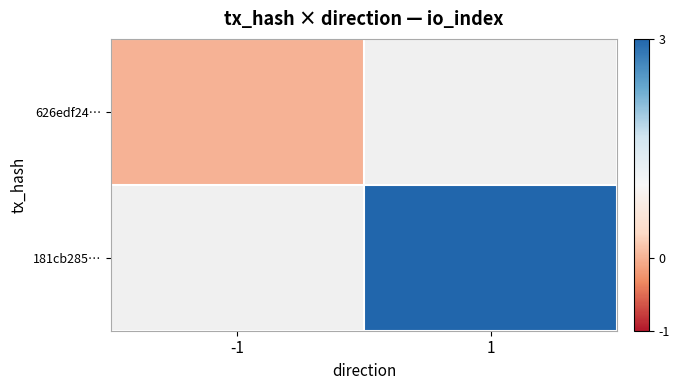

Rank the categories by 626edf24… value from lowest to highest.

-1, 1